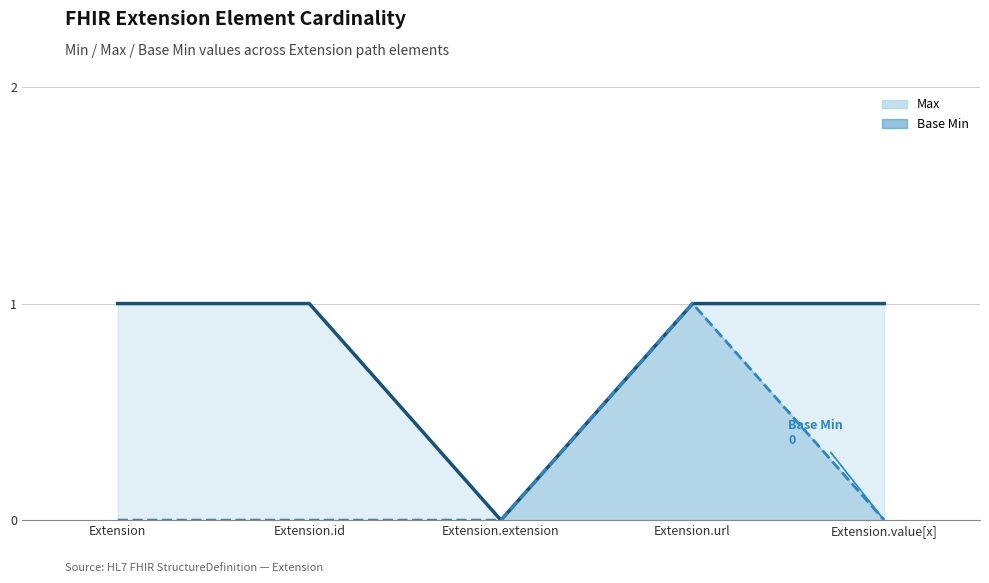

The Base Min (line) series shows 0 at Extension.extension. True or false?

False